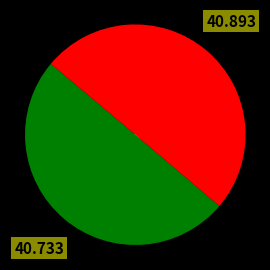

Approximately how many times larger is the value at 208387 compared to 1676?

1.0